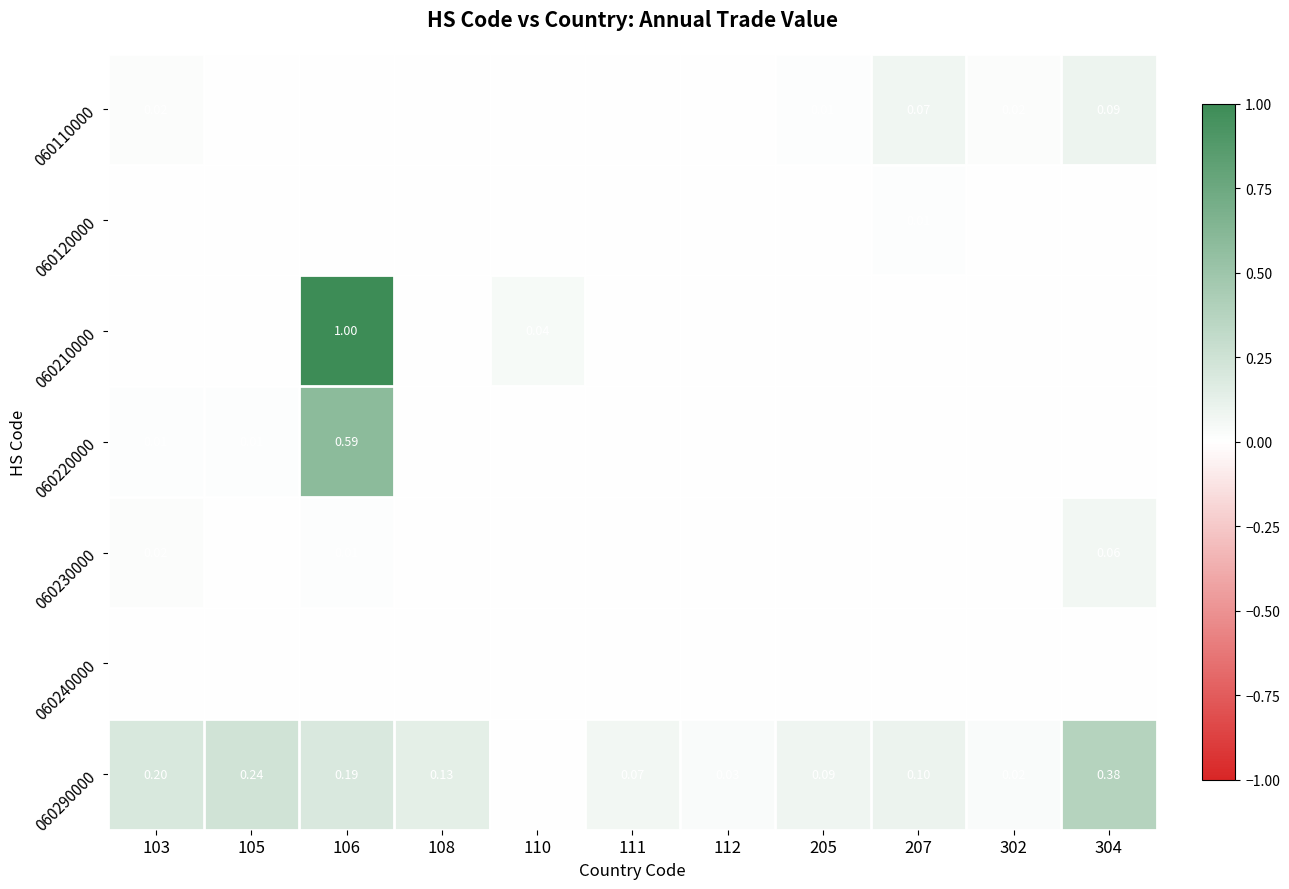

Rank the categories by 060110000 value from lowest to highest.

105, 106, 108, 110, 111, 112, 205, 103, 302, 207, 304